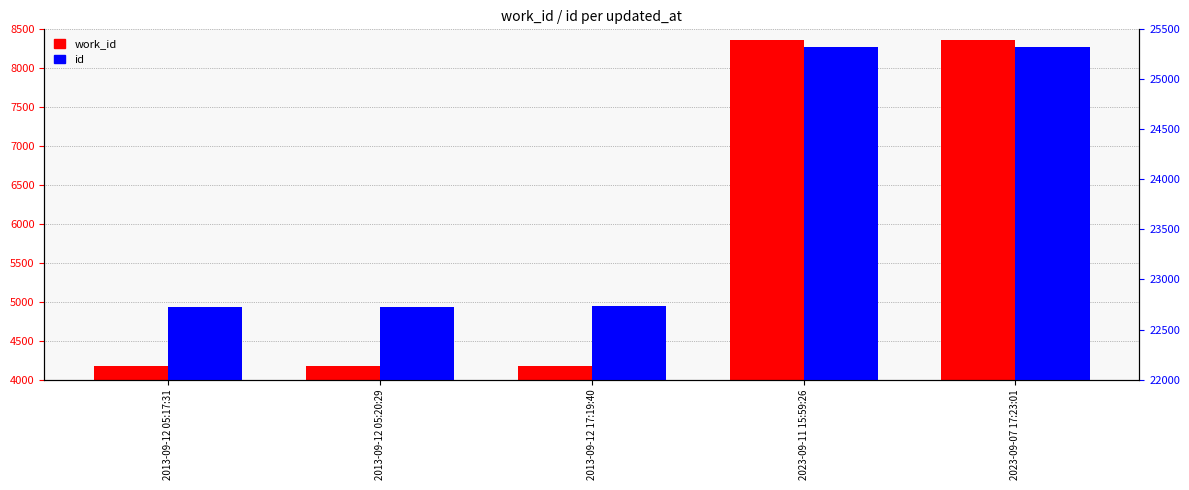

What is the label of the 5th bar from the right?

2013-09-12 05:17:31